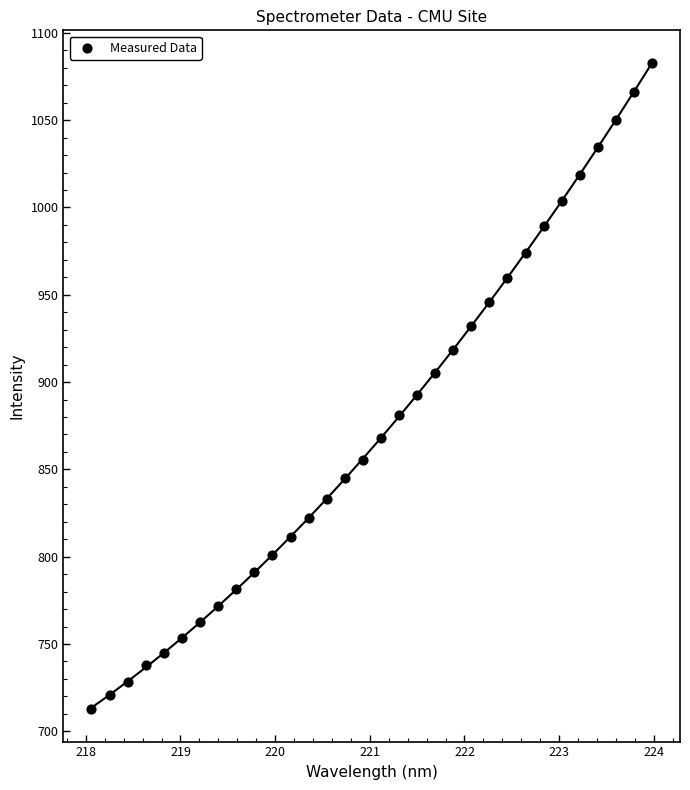

What is the range of X values (max minus min)?

5.9